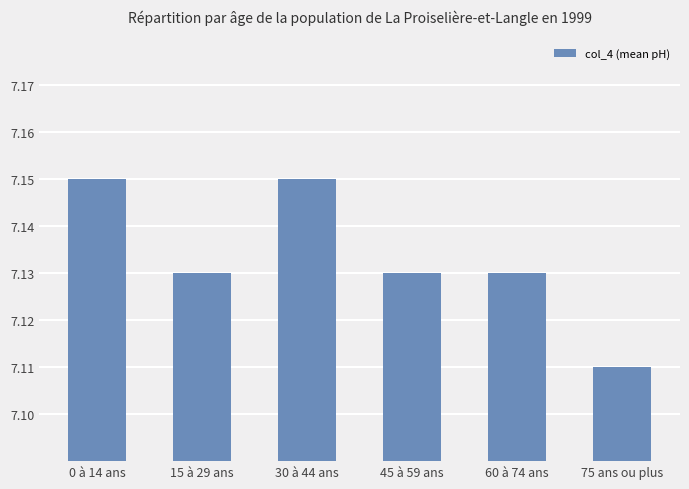

At which category does the chart reach its minimum across all series?

75 ans ou plus